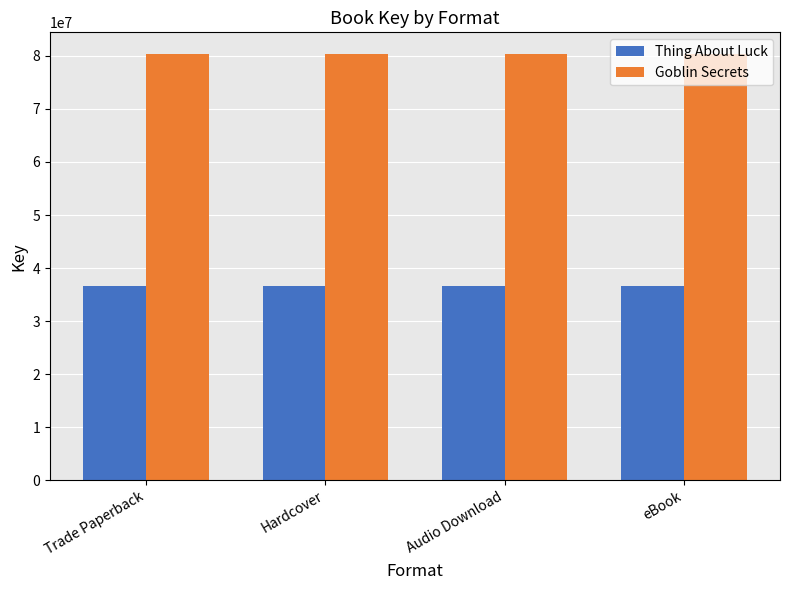

List the series in order of their overall mean, highest first.

Goblin Secrets, Thing About Luck